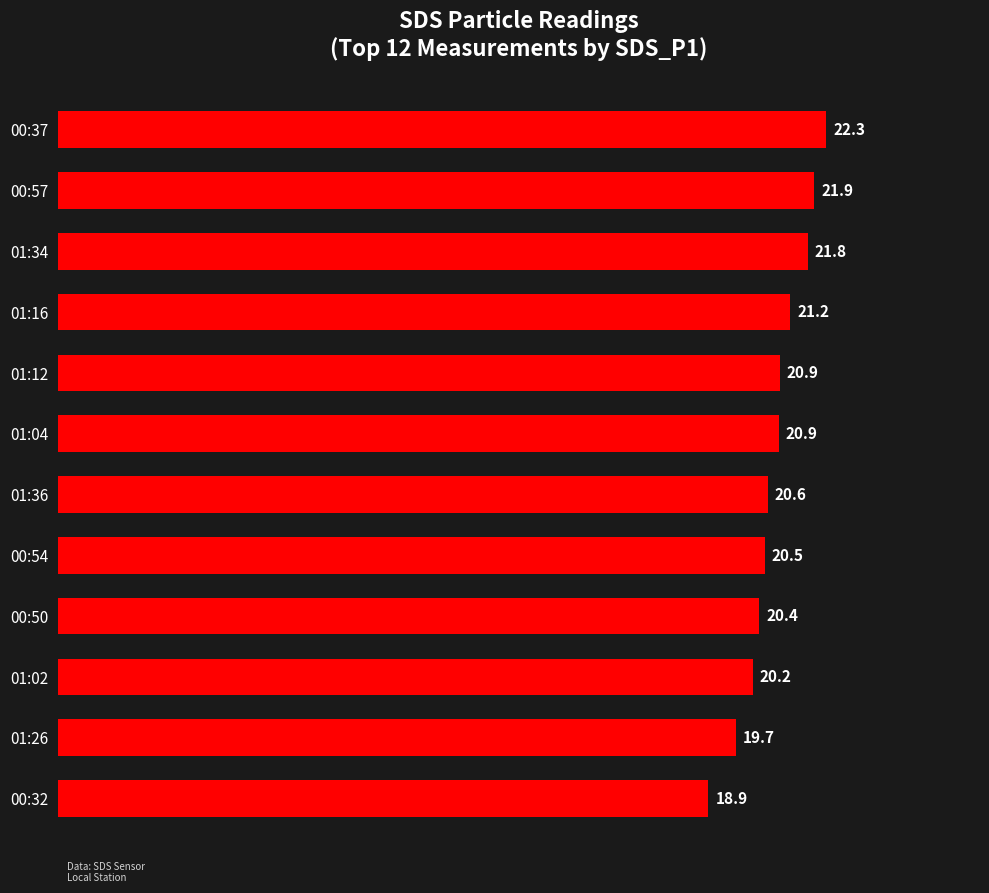

Approximately how many times larger is the value at 00:50 compared to 01:36?

1.0